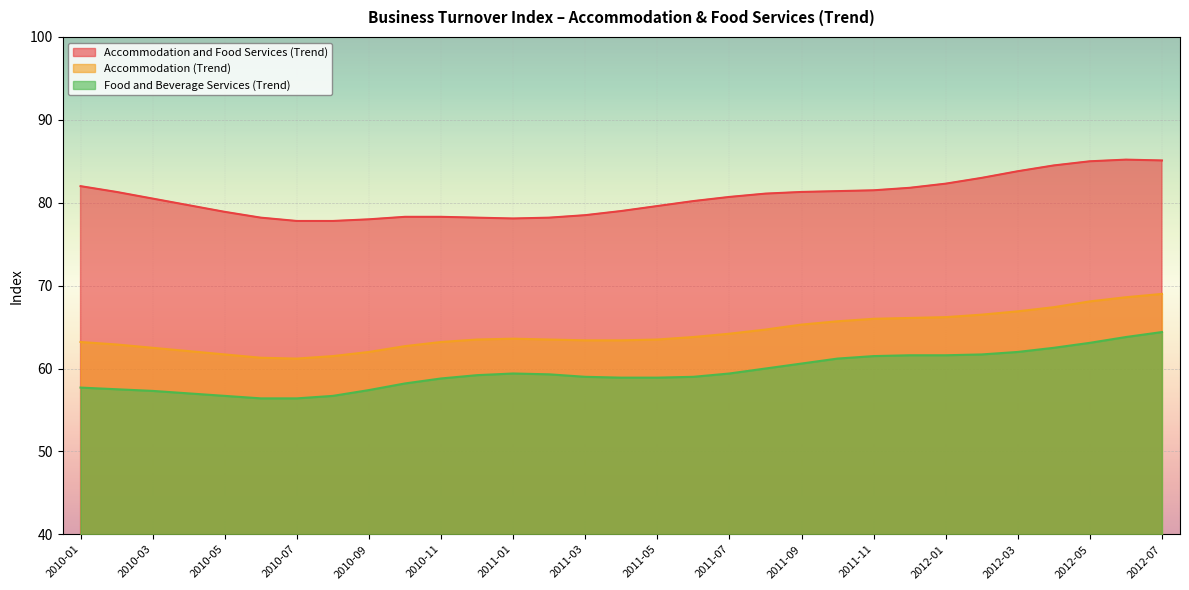

How many data points in Accommodation and Food Services (Trend) are above 80?

17